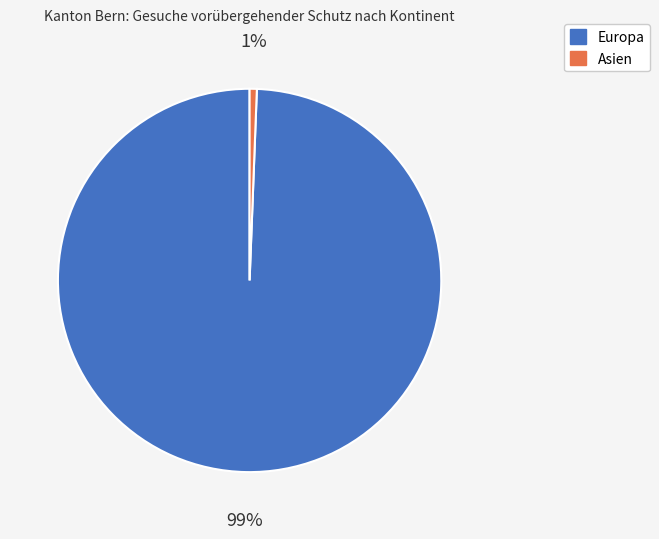

Is there any slice that represents more than half of the pie?

Yes